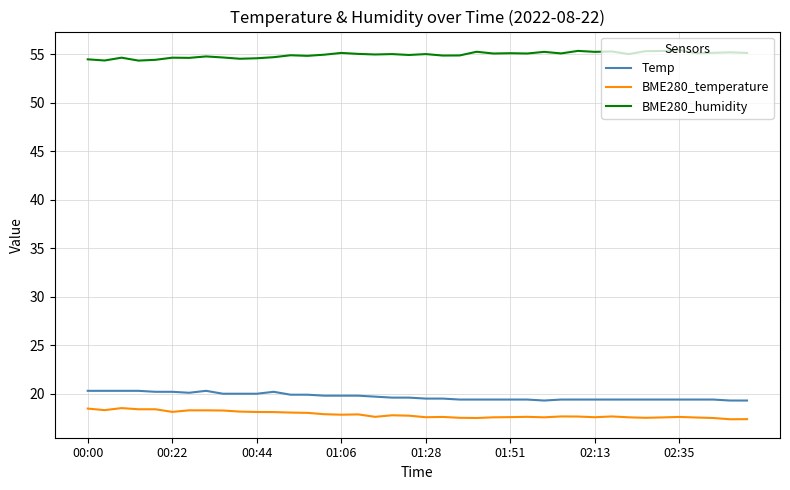

What is the greatest value displayed?

55.4